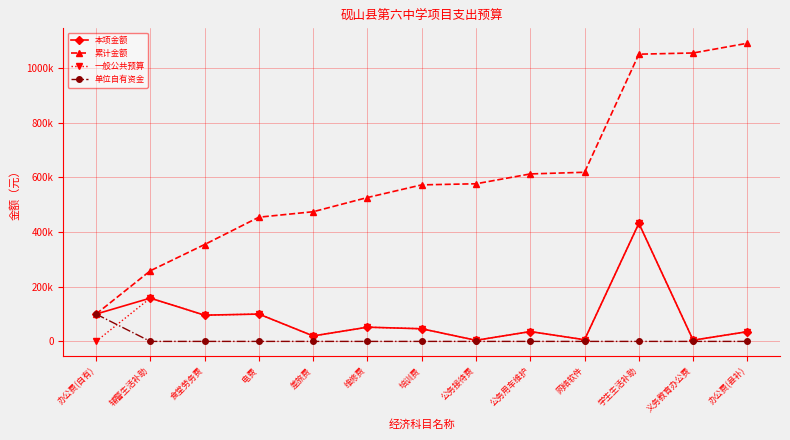

Does the chart have visible grid lines?

Yes